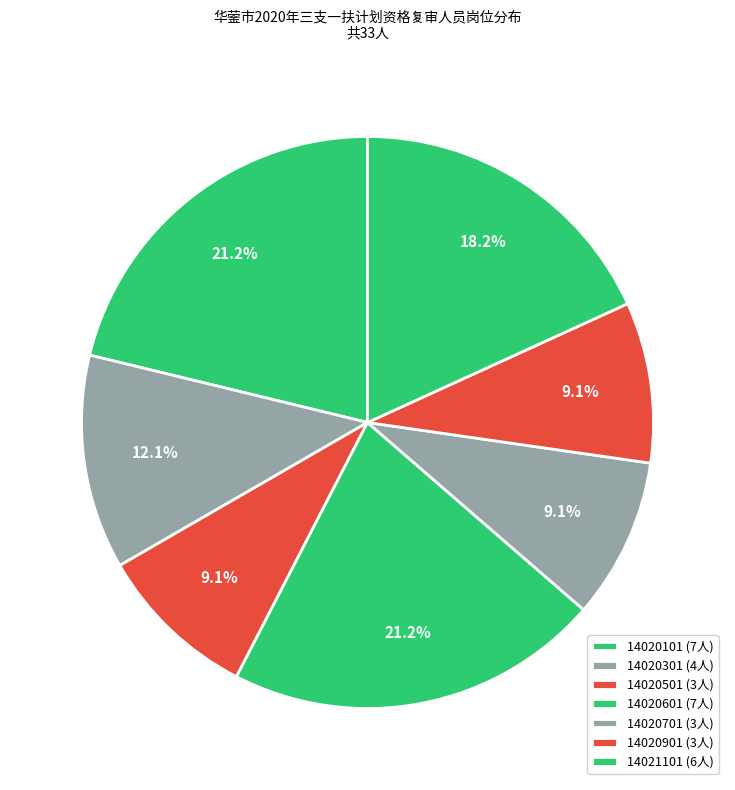

How many segments does this pie chart have?

7